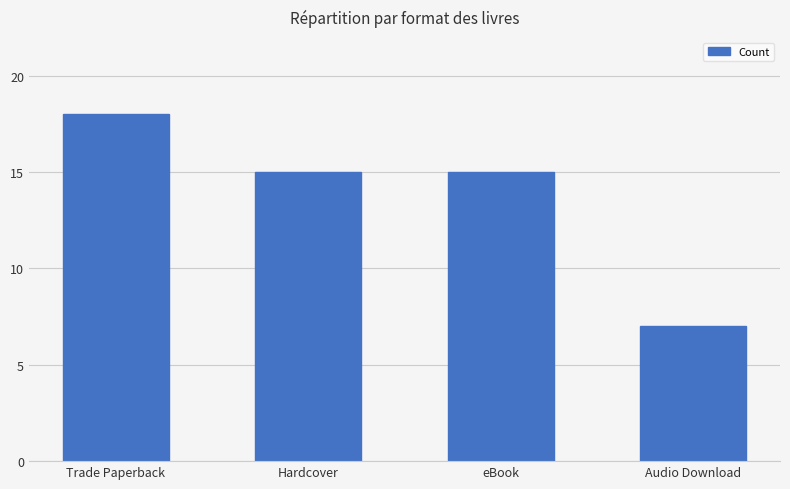

What is the average value?

14